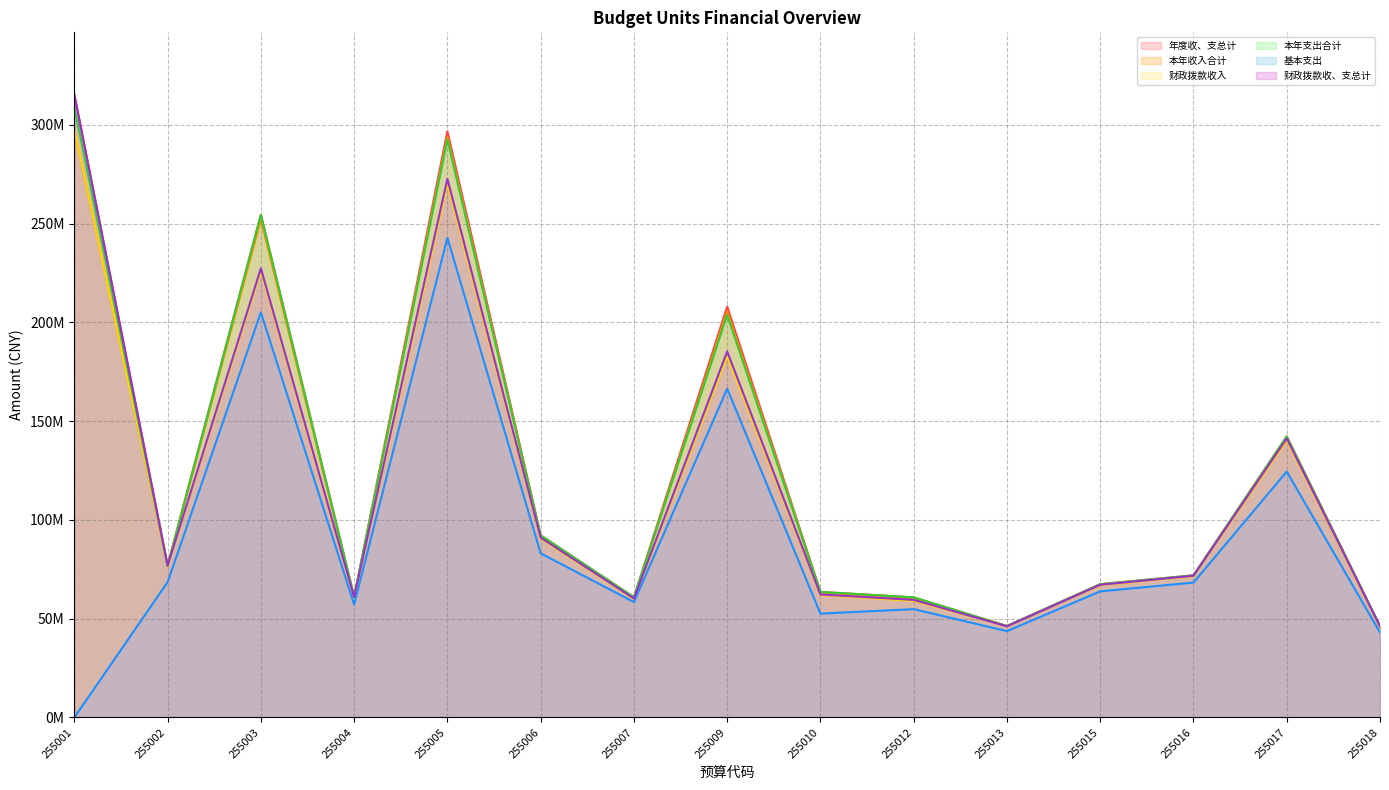

True or false: 财政拨款收、支总计 and 财政拨款收入 cross at least once.

False